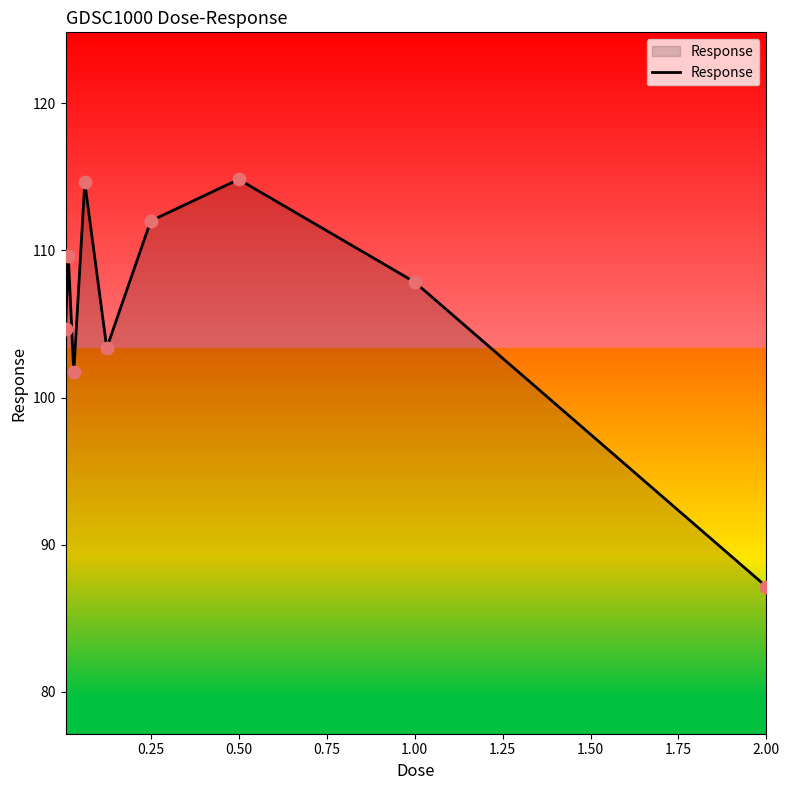

What is the greatest value displayed?

114.8